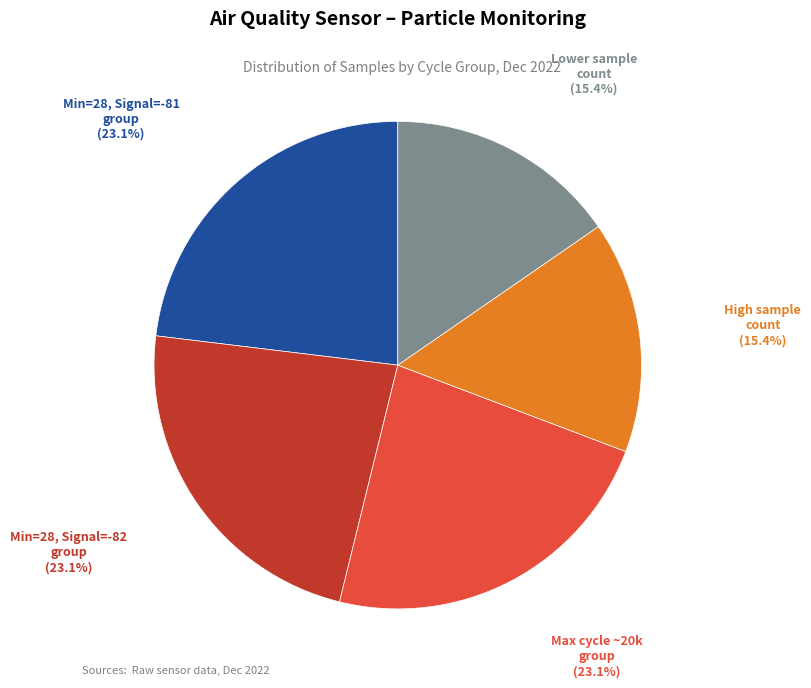

Is there any slice that represents more than half of the pie?

No